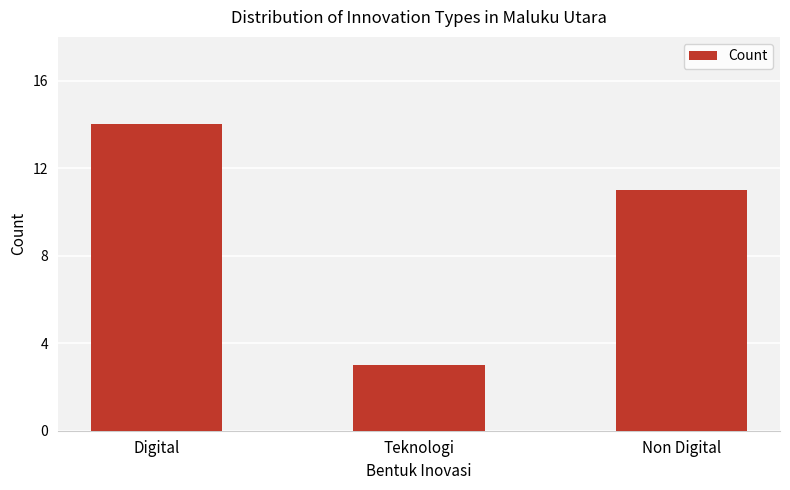

What is the sum of the values at Teknologi and Digital?

17